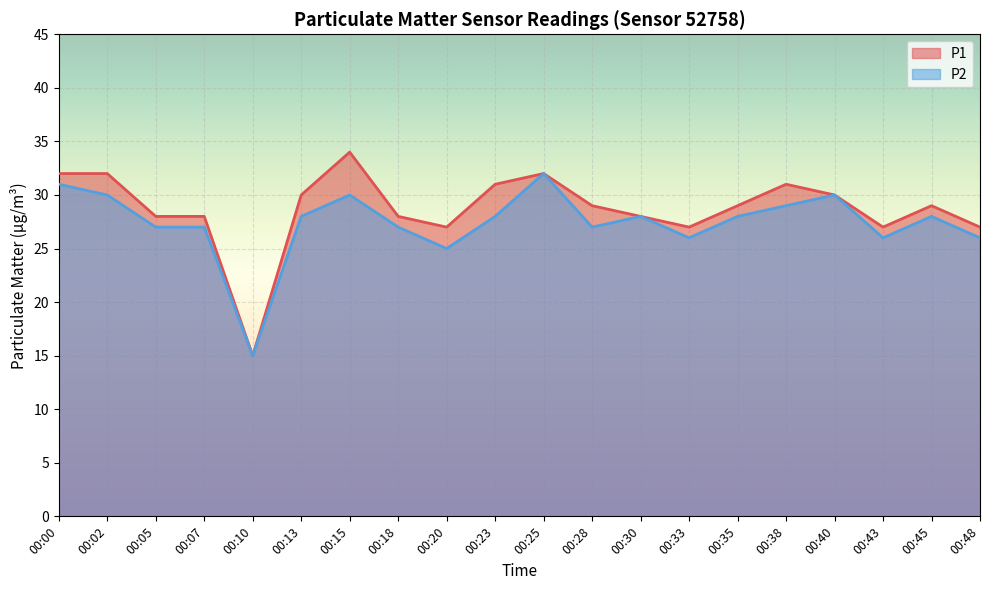

Reading left to right, what are all the values shown in this chart?

P1: 32	32	28	28	15	30	34	28	27	31	32	29	28	27	29	31	30	27	29	27
P2: 31	30	27	27	15	28	30	27	25	28	32	27	28	26	28	29	30	26	28	26